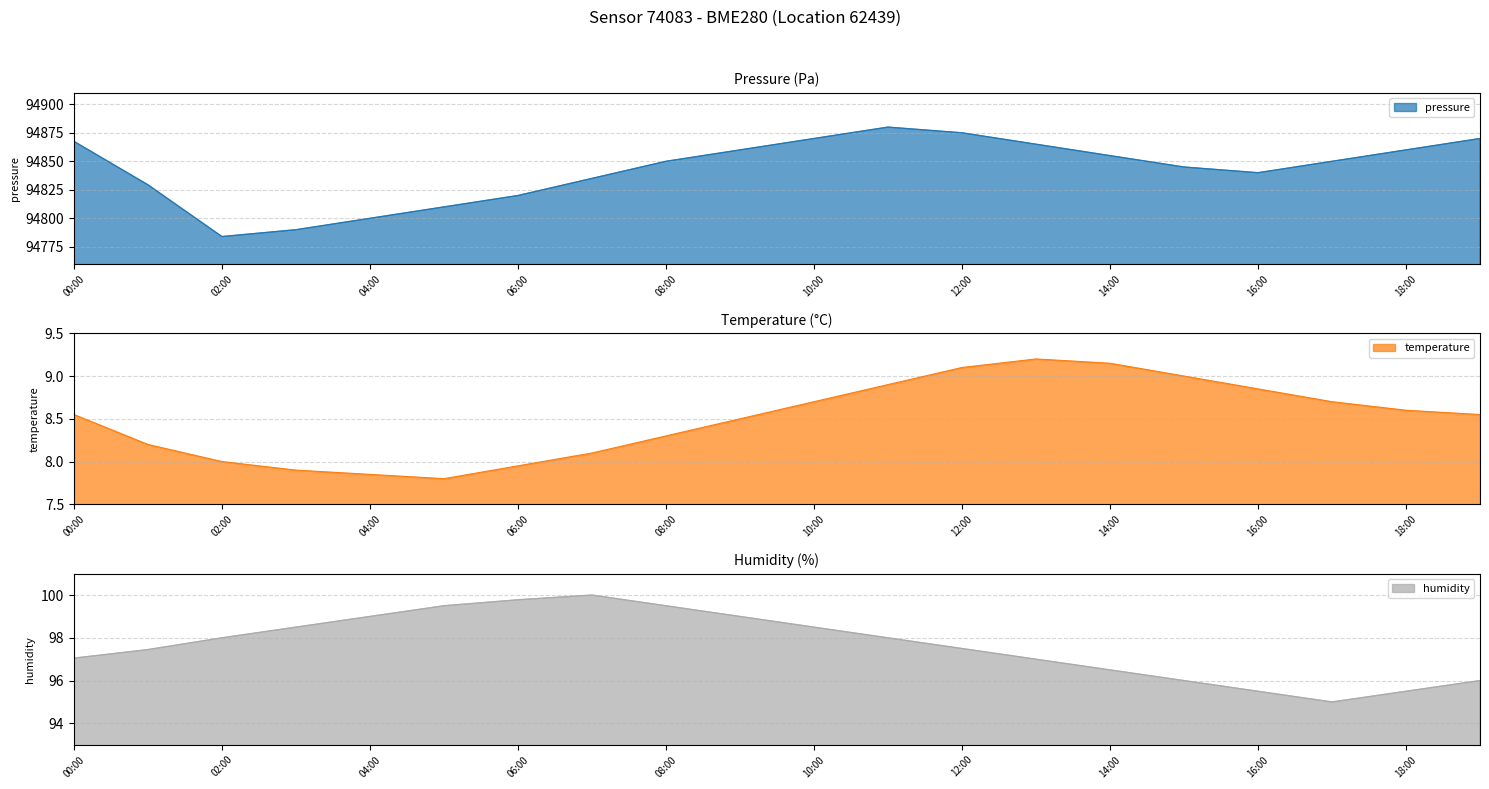

Reading left to right, extract all data points from this chart.

pressure: 00:00=94867.5	01:00=94829.4	02:00=94784.0	03:00=94790.0	04:00=94800.0	05:00=94810.0	06:00=94820.0	07:00=94835.0	08:00=94850.0	09:00=94860.0	10:00=94870.0	11:00=94880.0	12:00=94875.0	13:00=94865.0	14:00=94855.0	15:00=94845.0	16:00=94840.0	17:00=94850.0	18:00=94860.0	19:00=94870.0
temperature: 00:00=8.6	01:00=8.2	02:00=8.0	03:00=7.9	04:00=7.8	05:00=7.8	06:00=8.0	07:00=8.1	08:00=8.3	09:00=8.5	10:00=8.7	11:00=8.9	12:00=9.1	13:00=9.2	14:00=9.2	15:00=9.0	16:00=8.8	17:00=8.7	18:00=8.6	19:00=8.6
humidity: 00:00=97.0	01:00=97.5	02:00=98.0	03:00=98.5	04:00=99.0	05:00=99.5	06:00=99.8	07:00=100.0	08:00=99.5	09:00=99.0	10:00=98.5	11:00=98.0	12:00=97.5	13:00=97.0	14:00=96.5	15:00=96.0	16:00=95.5	17:00=95.0	18:00=95.5	19:00=96.0